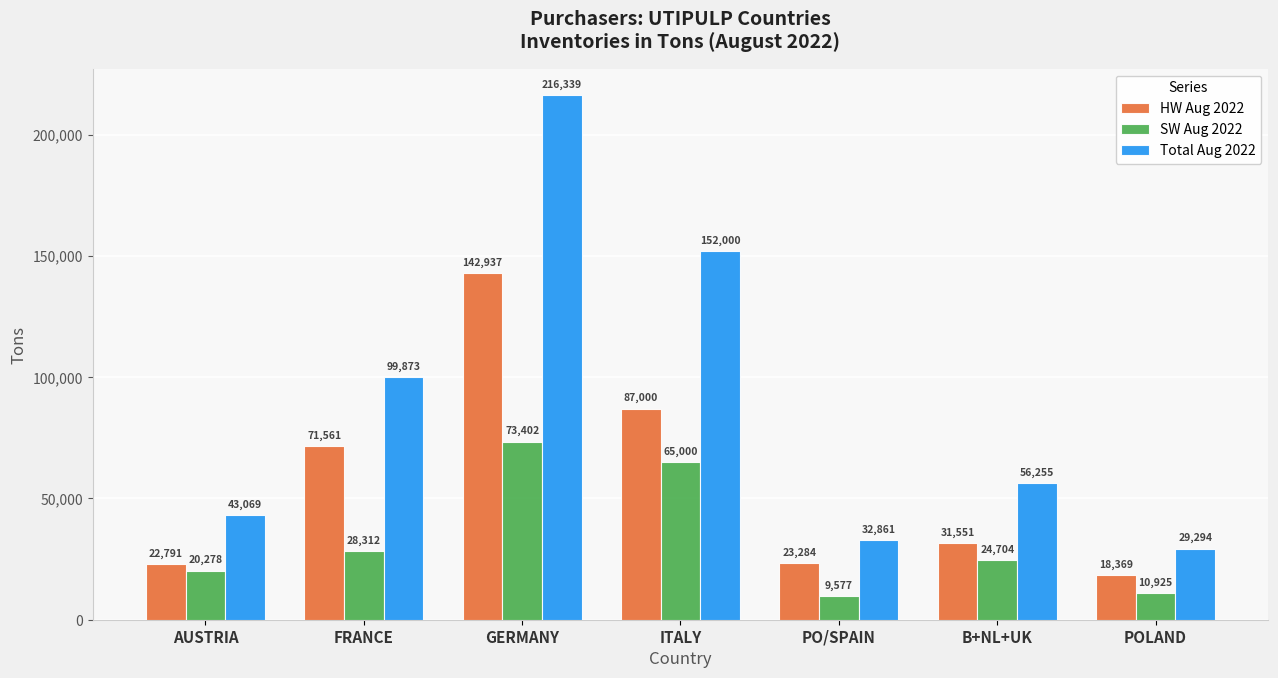

At which label is Total Aug 2022 closest to 122816?

FRANCE